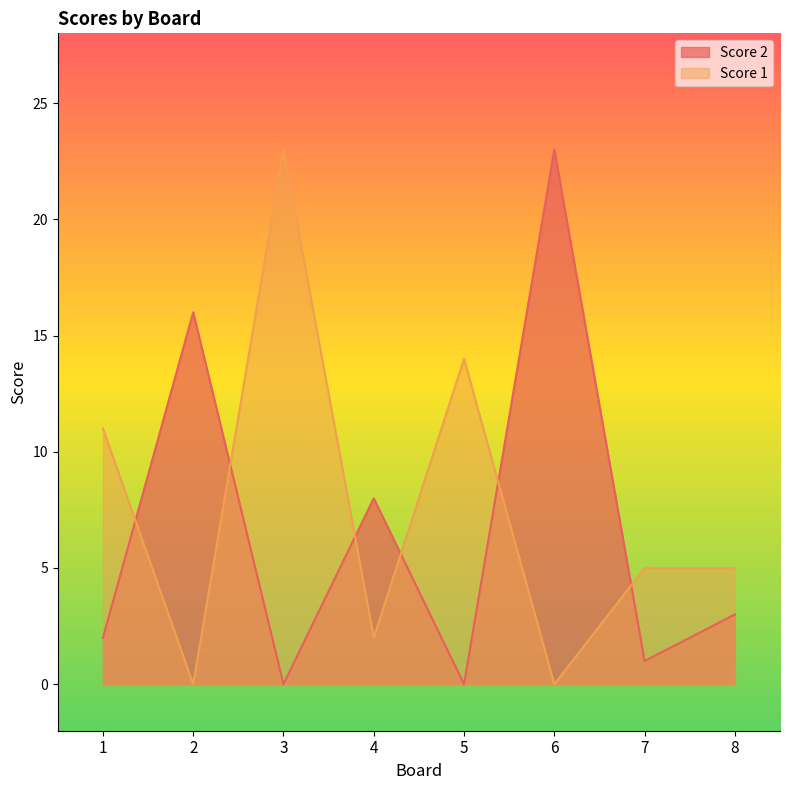

How many data points in Score 2 are above 3?

3